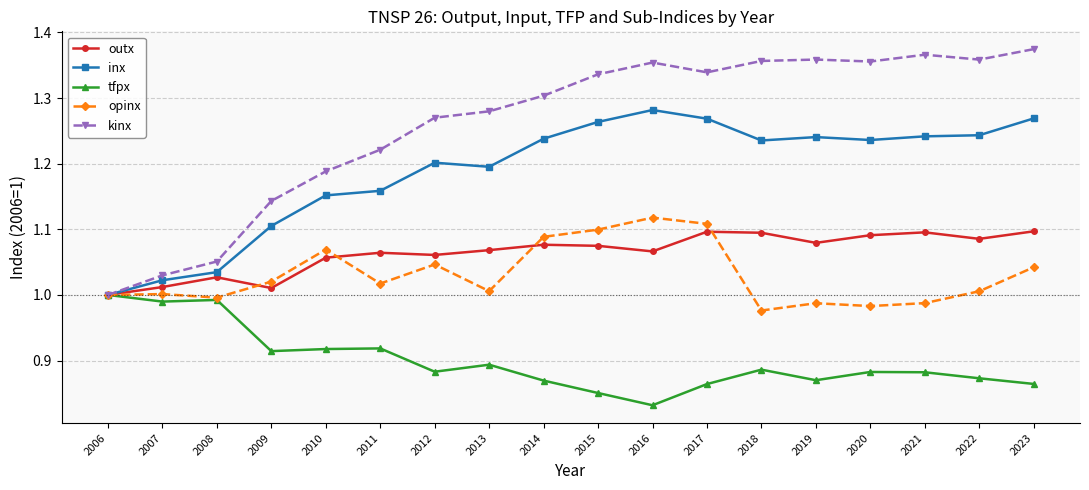

Rank the series by their maximum value, from lowest to highest.

tfpx, outx, opinx, inx, kinx